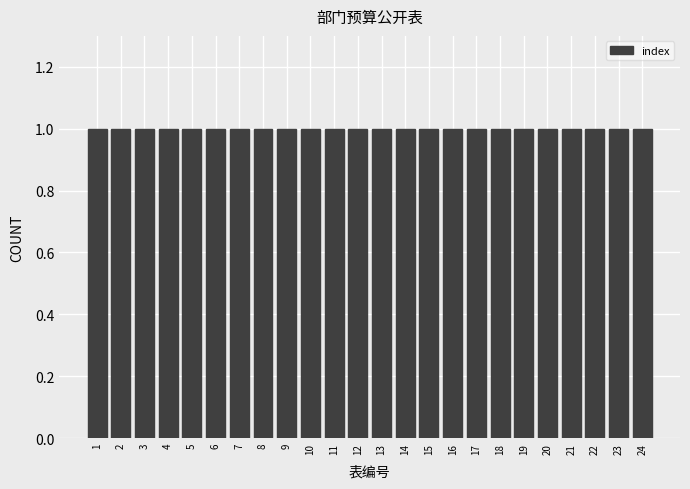

What is the height of the bar covering 20.5 to 21.5 on the x-axis? The values are not printed on the chart, so give them approximately, as read against the axis.

1